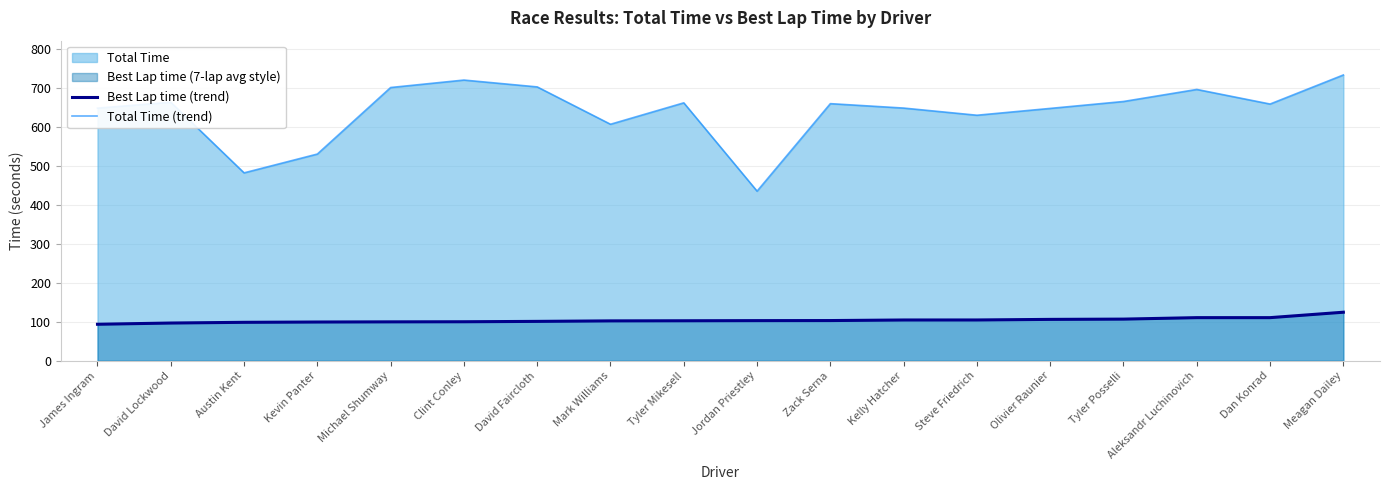

List the labels in order of Total Time (trend) value, largest first.

Meagan Dailey, Clint Conley, David Faircloth, Michael Shumway, Aleksandr Luchinovich, Tyler Posselli, David Lockwood, Tyler Mikesell, Zack Serna, Dan Konrad, Kelly Hatcher, James Ingram, Olivier Raunier, Steve Friedrich, Mark Williams, Kevin Panter, Austin Kent, Jordan Priestley